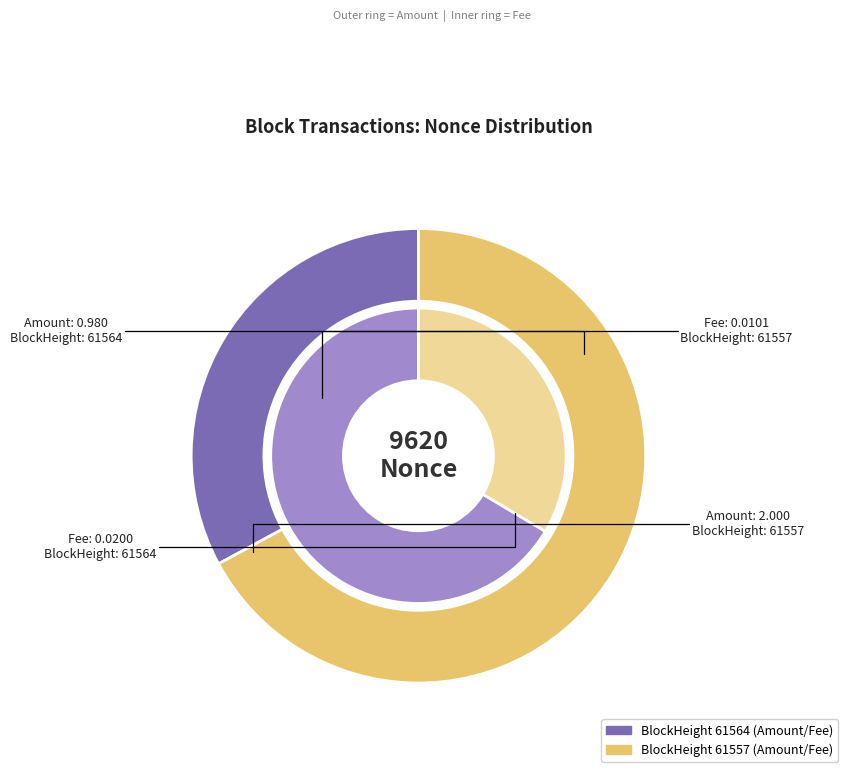

Between 61557 and 61564, which is larger?

61557